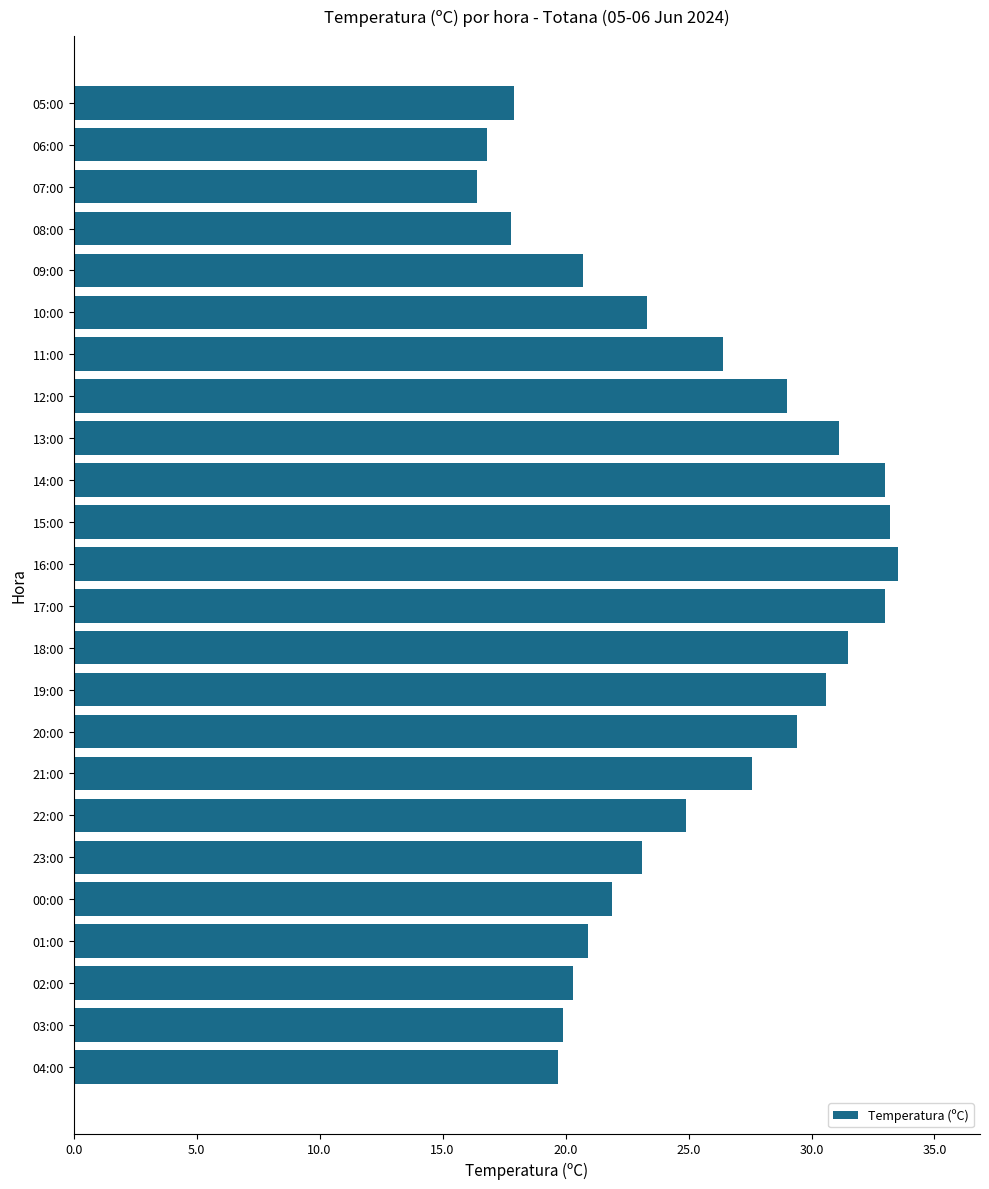

What is the maximum value shown in the chart?

33.5